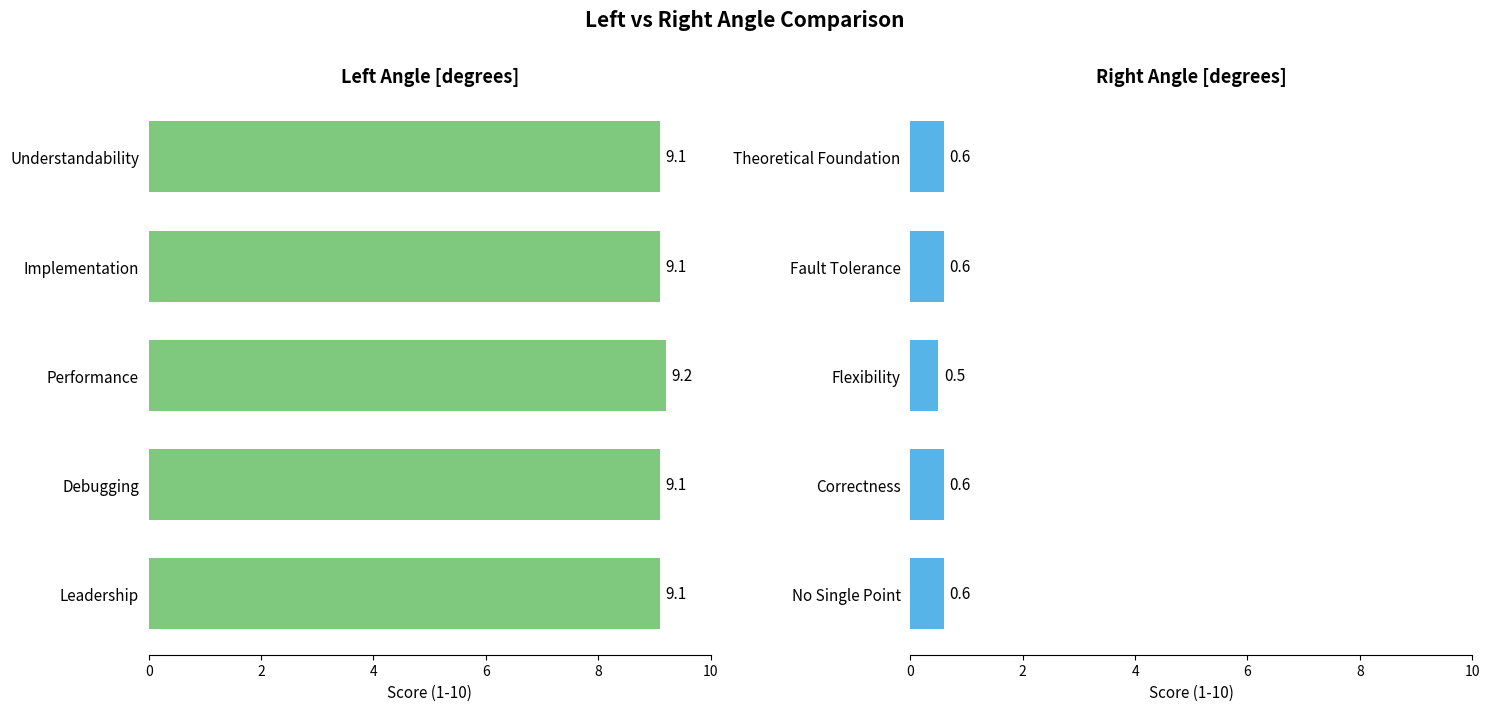

What is the highest value of the Right Angle [degrees] series?

0.6